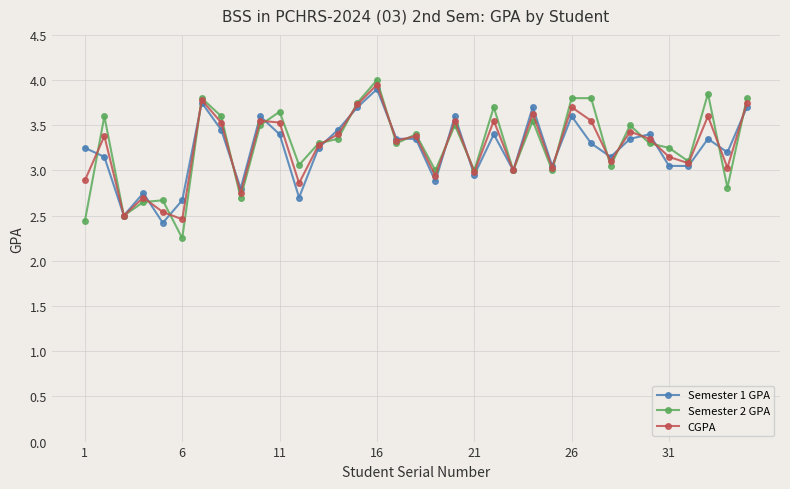

In CGPA, how many points are lower than both neighbors (excluding endpoints)?

12